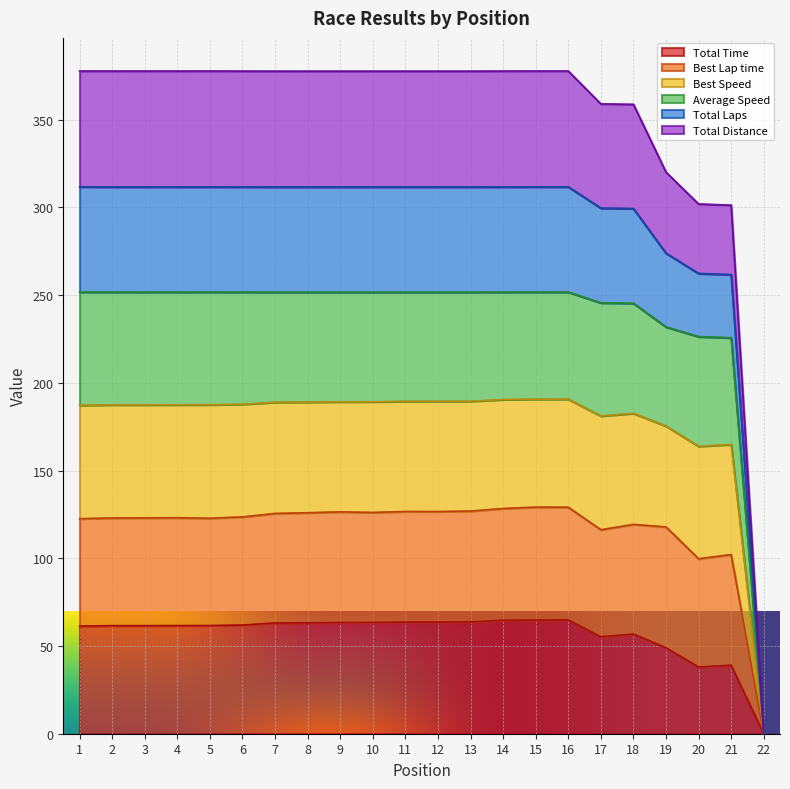

The value of Total Time at 6 is 29.6. True or false?

False